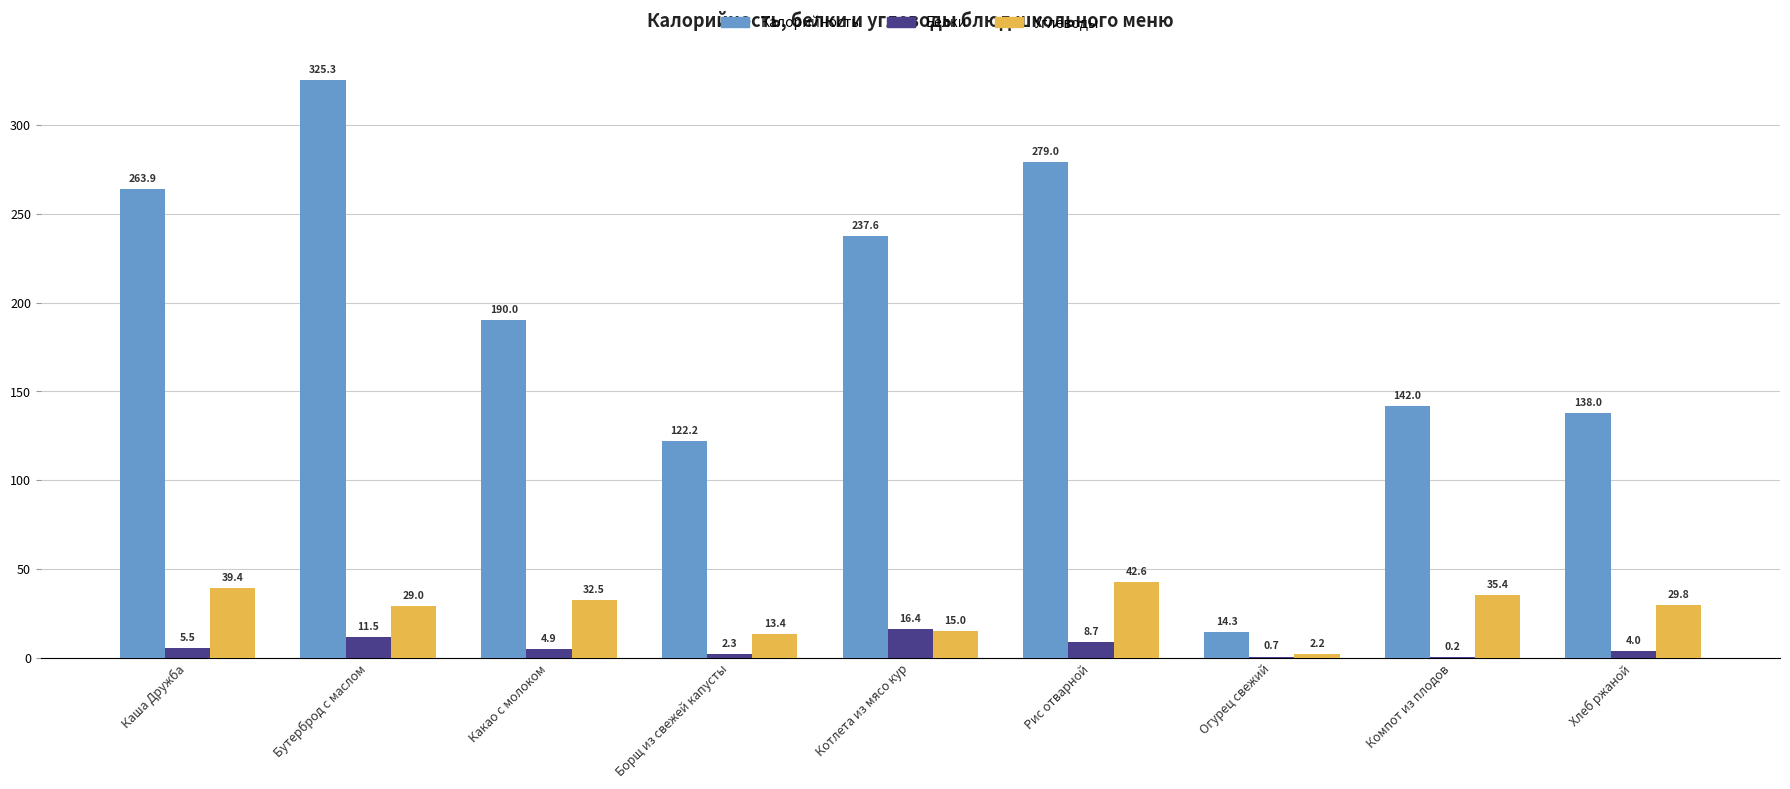

At which category does the chart reach its peak across all series?

Бутерброд с маслом